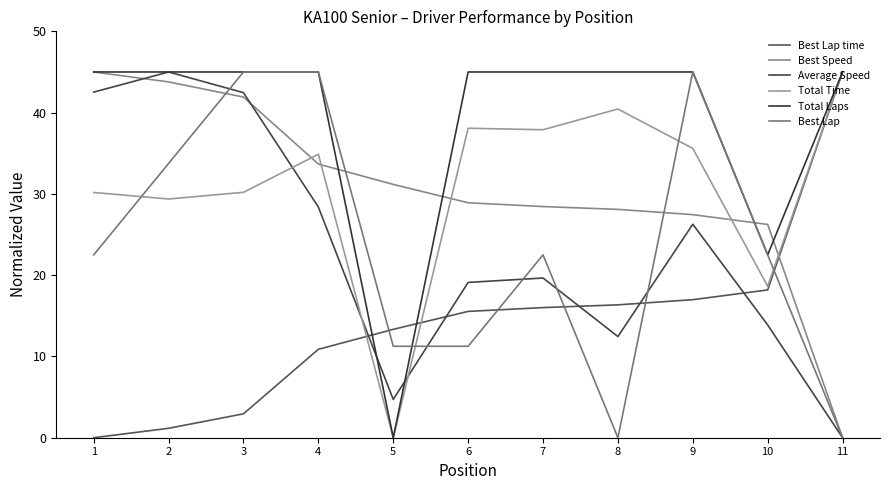

What is the difference between the maximum and second lowest values in the Best Lap series?

45.0